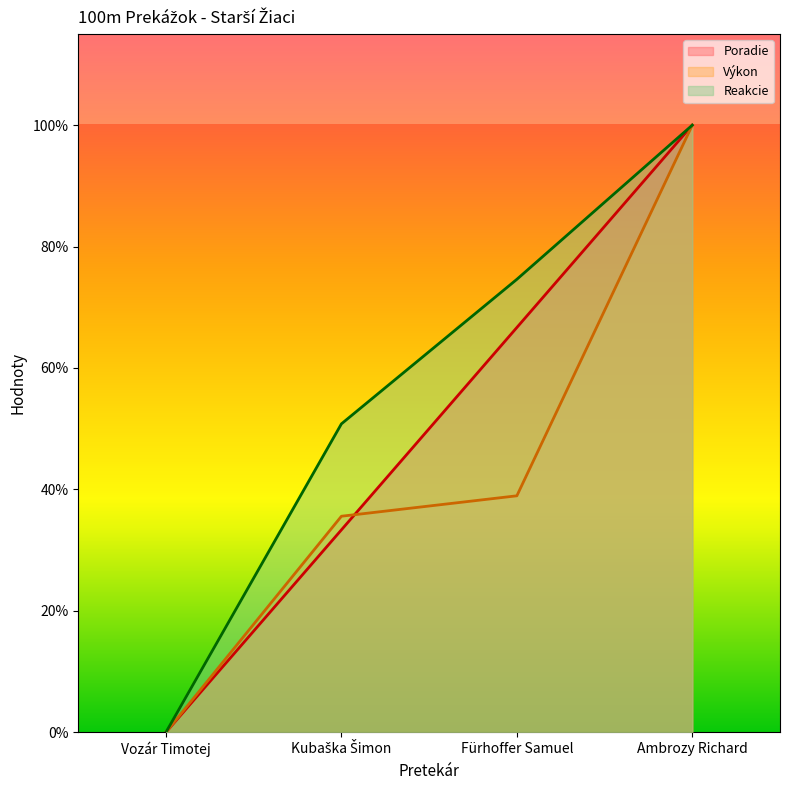

At which label is Poradie closest to 0?

Vozár Timotej